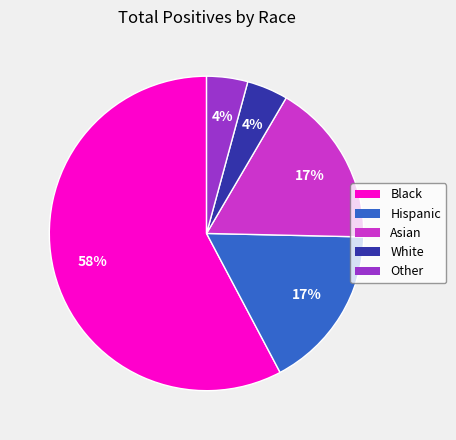

How many slices are in this pie chart?

5